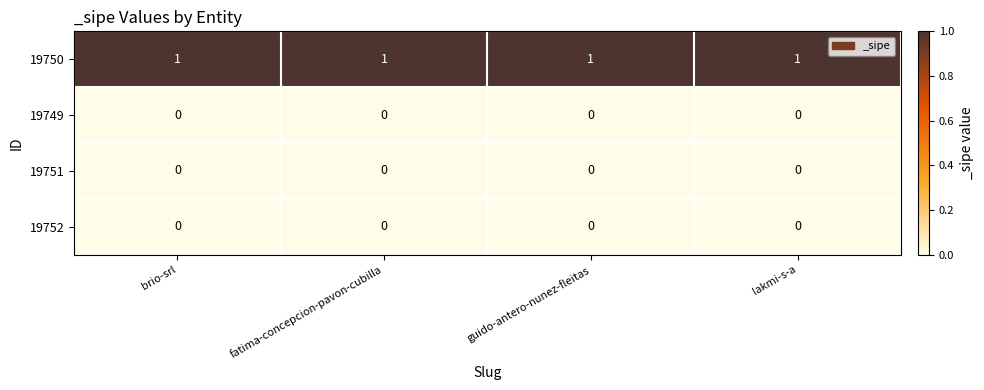

True or false: 19750 has a value of 0 at guido-antero-nunez-fleitas.

False